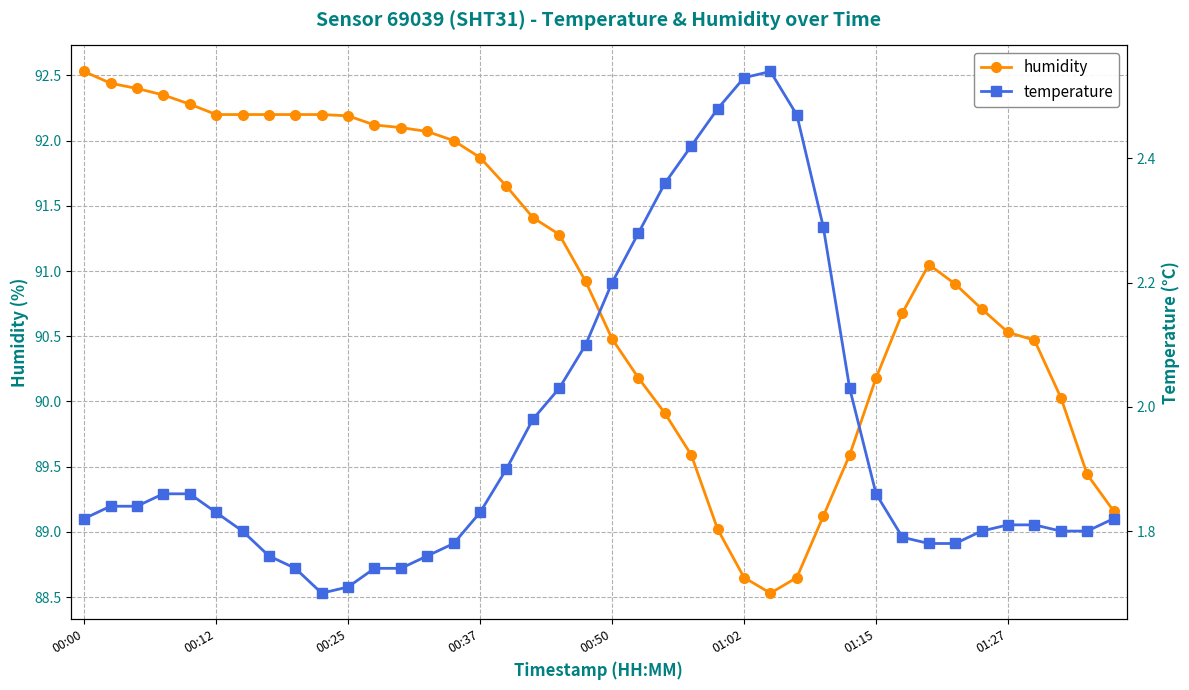

What is the average value of the temperature series?

2.0